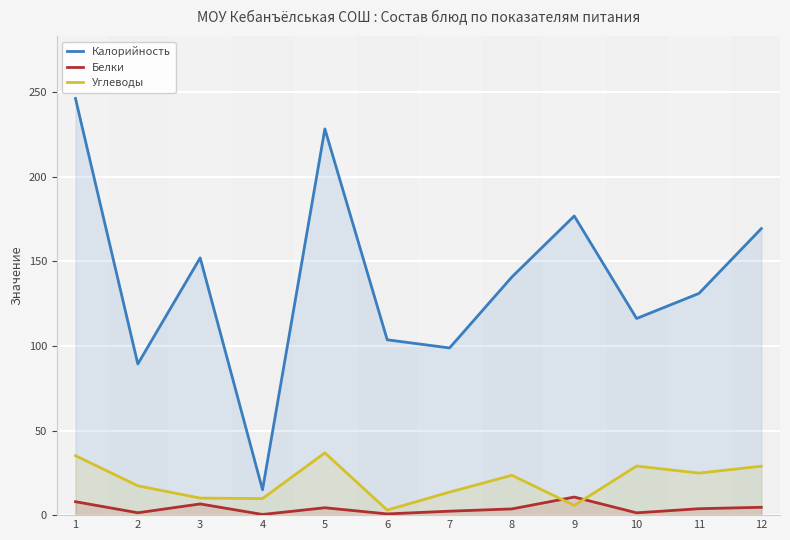

Reading left to right, what are all the values shown in this chart?

Калорийность: 1=246.2	2=89.3	3=152.0	4=15.0	5=228.2	6=103.6	7=98.8	8=140.7	9=176.8	10=116.2	11=131.0	12=169.3
Белки: 1=7.9	2=1.4	3=6.6	4=0.4	5=4.4	6=0.7	7=2.3	8=3.7	9=10.7	10=1.4	11=3.8	12=4.6
Углеводы: 1=35.1	2=17.3	3=10.1	4=9.8	5=36.8	6=3.0	7=13.6	8=23.6	9=5.7	10=29.0	11=24.9	12=28.9